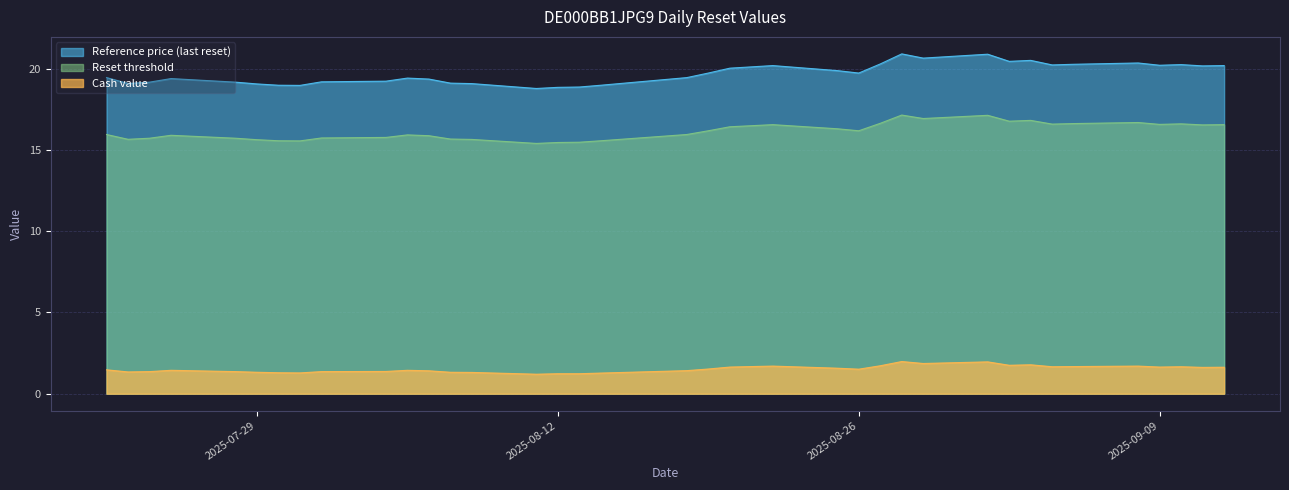

Reading left to right, transcribe all the data shown in this chart.

Reference price (last reset): 19.5	19.1	19.2	19.4	19.2	19.1	19.0	19.0	19.2	19.2	19.4	19.4	19.1	19.1	18.8	18.9	18.9	19.0	19.5	19.7	20.0	20.1	20.2	19.9	19.7	20.3	20.9	20.7	20.9	20.5	20.5	20.2	20.3	20.4	20.2	20.3	20.2	20.2
Reset threshold: 16.0	15.7	15.7	15.9	15.7	15.6	15.6	15.6	15.7	15.8	15.9	15.9	15.7	15.7	15.4	15.5	15.5	15.6	16.0	16.2	16.4	16.5	16.6	16.3	16.2	16.6	17.2	16.9	17.1	16.8	16.8	16.6	16.6	16.7	16.6	16.6	16.5	16.6
Cash value: 1.5	1.3	1.4	1.4	1.4	1.3	1.3	1.3	1.4	1.4	1.4	1.4	1.3	1.3	1.2	1.2	1.2	1.3	1.4	1.5	1.6	1.7	1.7	1.6	1.5	1.7	2.0	1.9	2.0	1.8	1.8	1.7	1.7	1.7	1.6	1.7	1.6	1.6